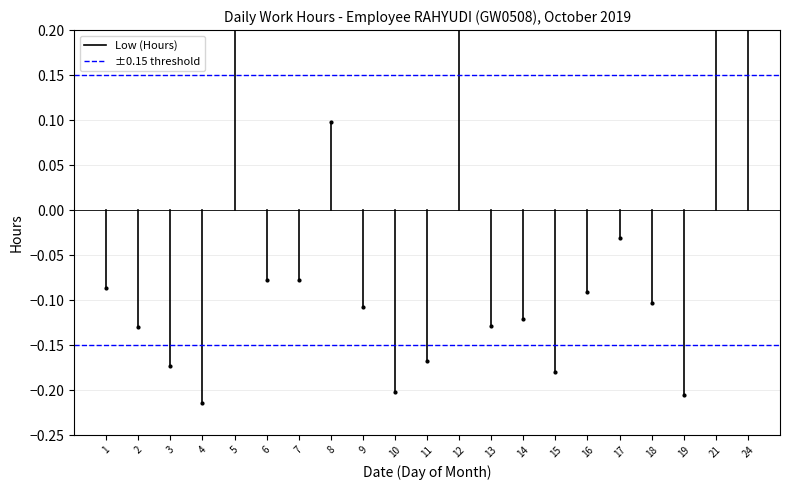

List the series in order of their overall mean, lowest first.

Low (Hours), ±0.15 threshold